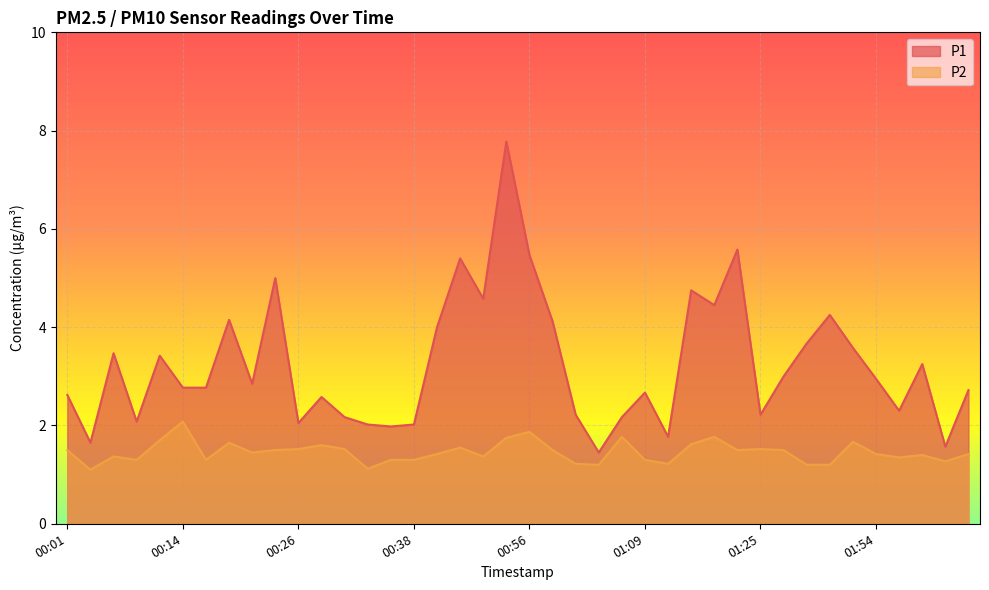

What are all the series names shown in the legend?

P1, P2